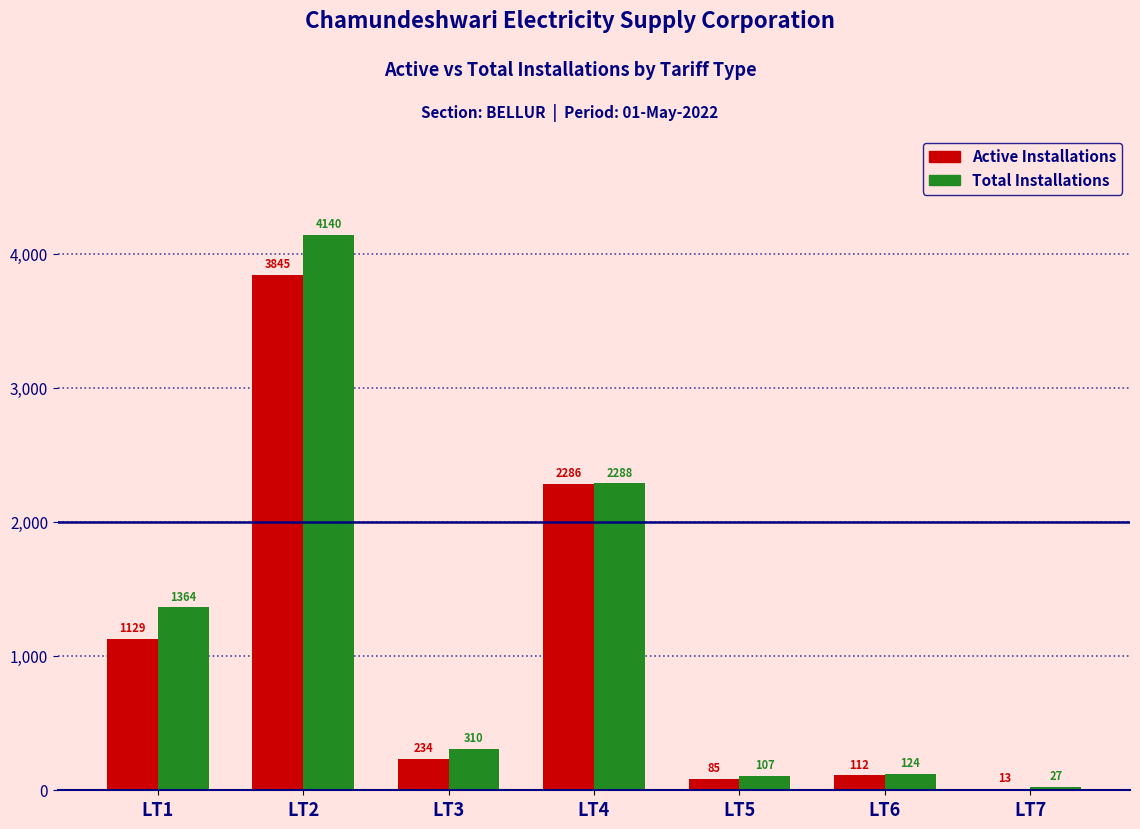

Is the value of Active Installations at LT6 greater than the value of Total Installations at LT3?

No